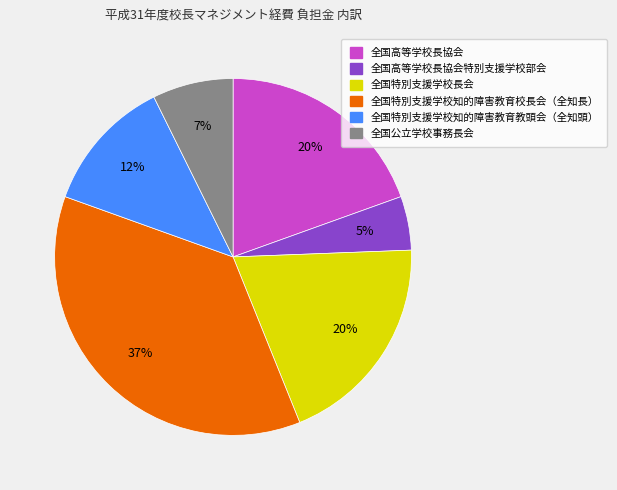

Is 全国高等学校長協会 the majority of the pie?

No